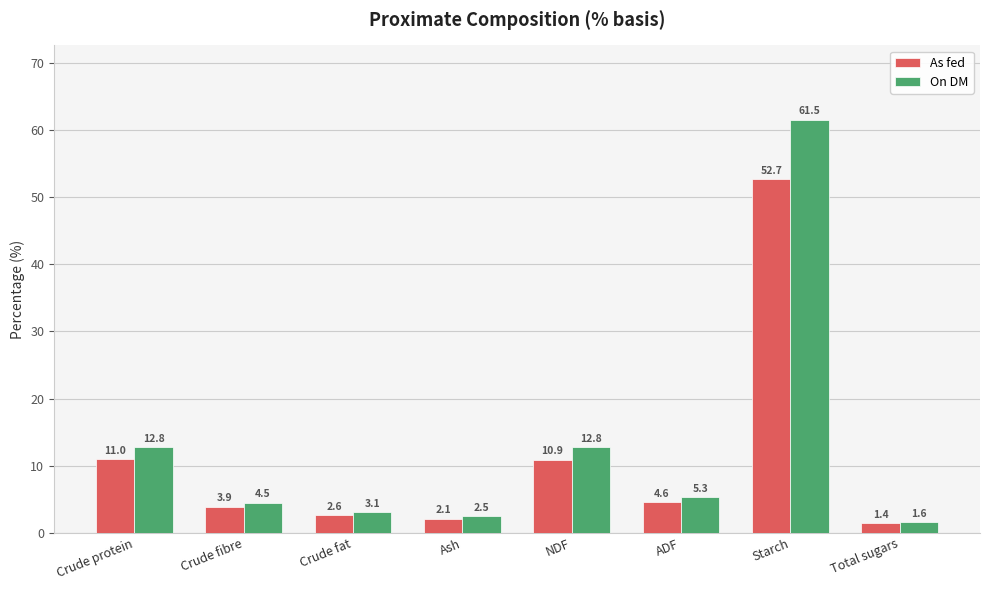

What is the sum of all On DM values?

104.1